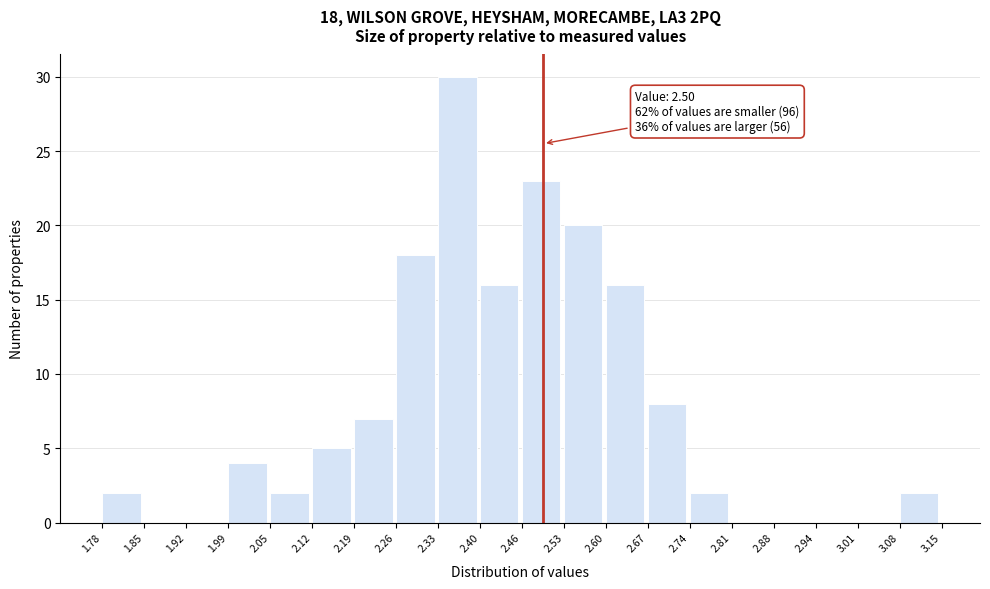

Which range on the x-axis has the tallest bar?

2.33 to 2.40